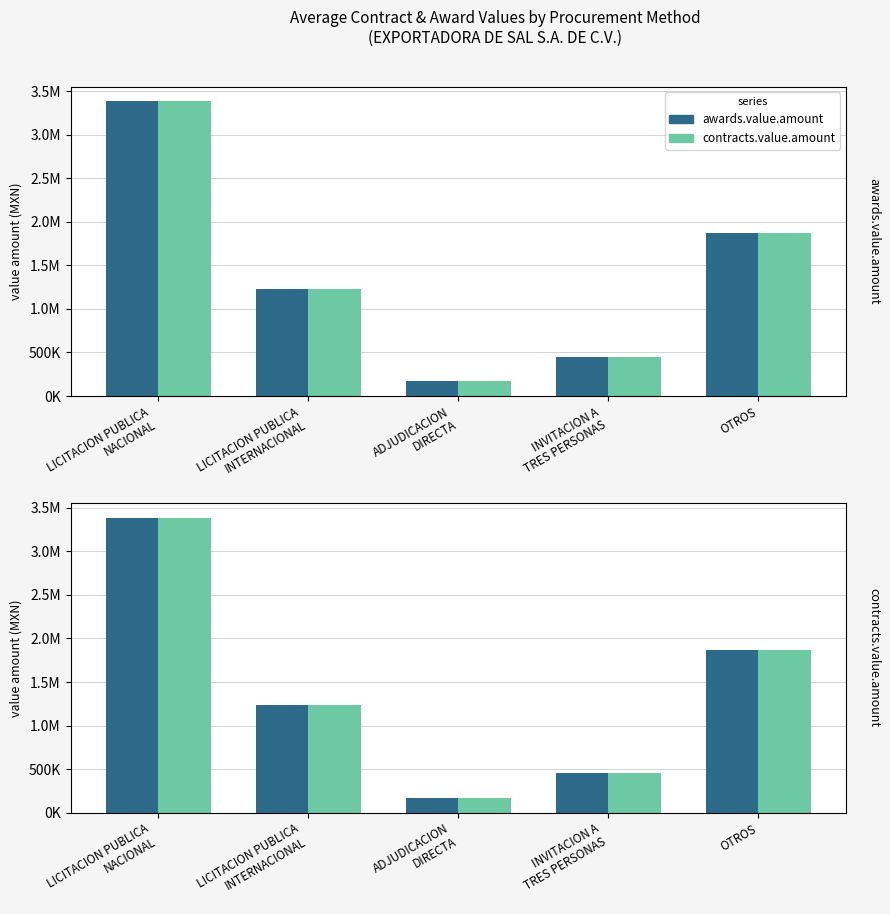

Rank the series at LICITACION PUBLICA
NACIONAL from lowest to highest value.

awards.value.amount, contracts.value.amount